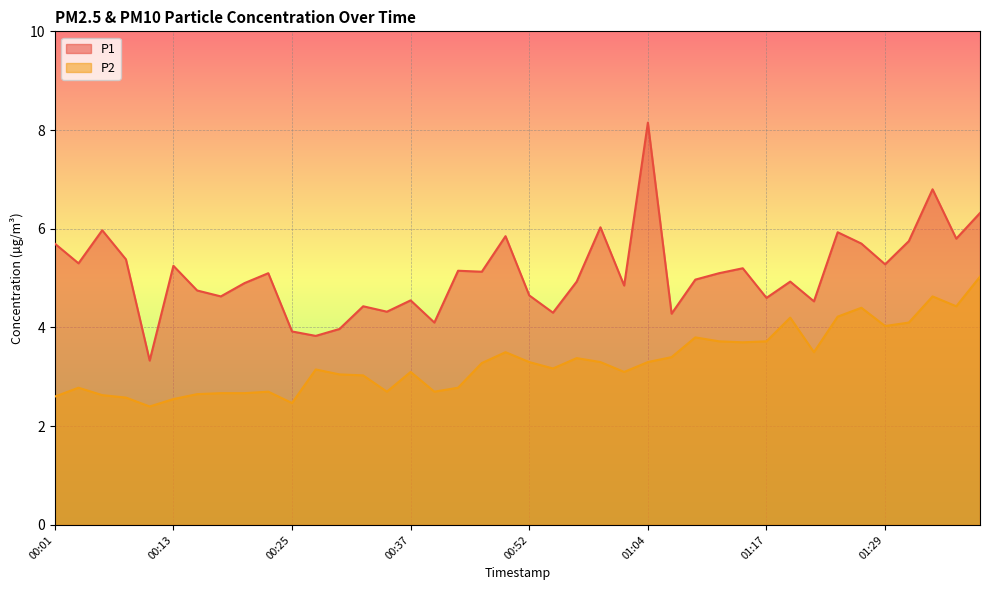

List the labels in order of P1 value, smallest first.

00:11, 00:28, 00:25, 00:30, 00:40, 01:07, 00:55, 00:35, 00:33, 01:21, 00:37, 01:17, 00:18, 00:52, 00:16, 01:02, 00:21, 00:57, 01:19, 01:09, 00:23, 01:12, 00:45, 00:42, 01:14, 00:13, 01:29, 00:04, 00:08, 00:01, 01:26, 01:31, 01:36, 00:47, 01:24, 00:06, 01:00, 01:39, 01:34, 01:04